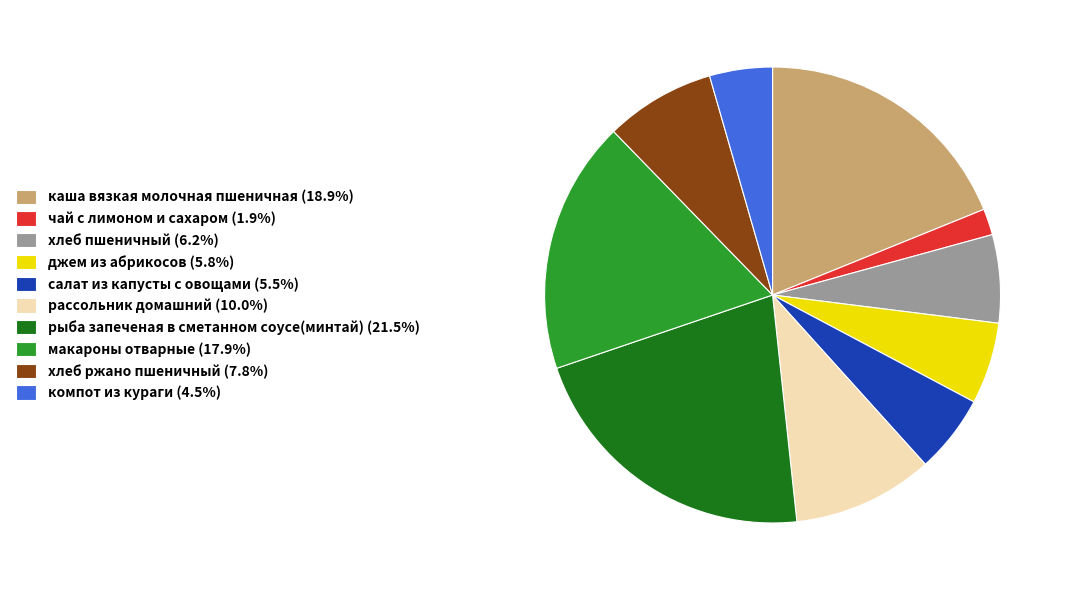

Do джем из абрикосов (5.8%) and салат из капусты с овощами (5.5%) together represent more than half of the pie?

No